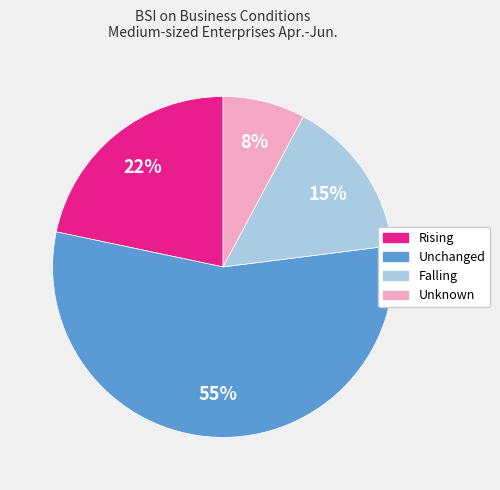

To the nearest percent, what is the difference between the Unchanged and Falling slice percentages?

40%